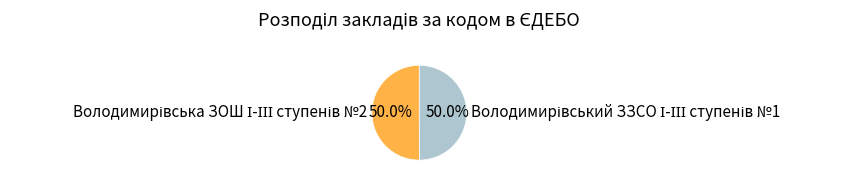

Which has a higher value, Володимирівська ЗОШ І-ІІІ ступенів №2 or Володимирівський ЗЗСО І-ІІІ ступенів №1?

Володимирівська ЗОШ І-ІІІ ступенів №2